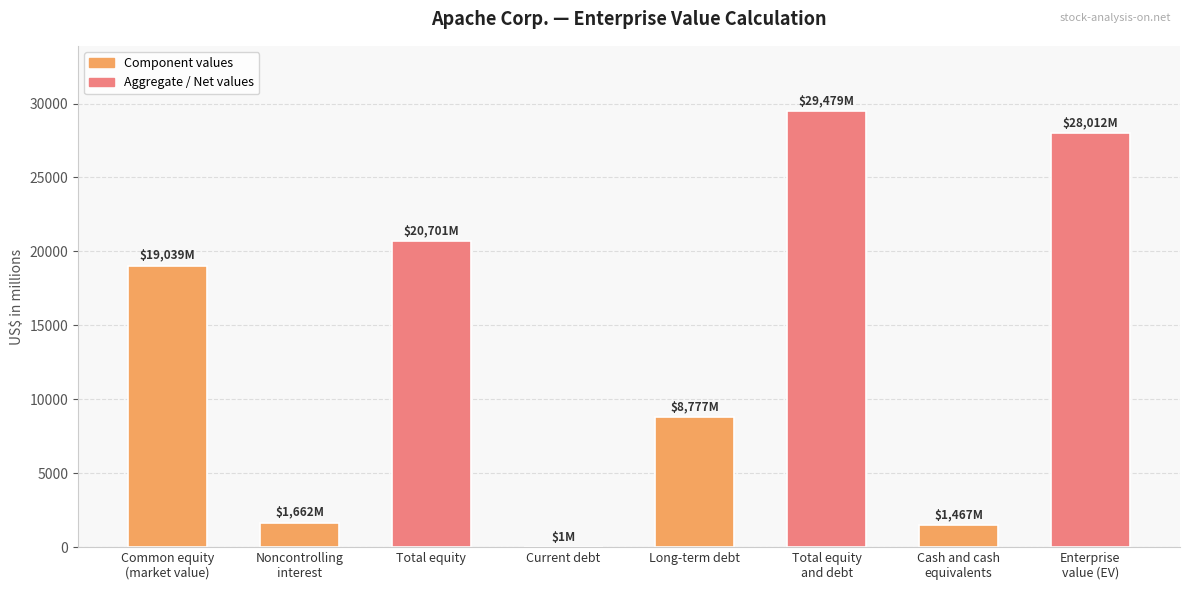

At which category does the chart reach its minimum across all series?

Current debt